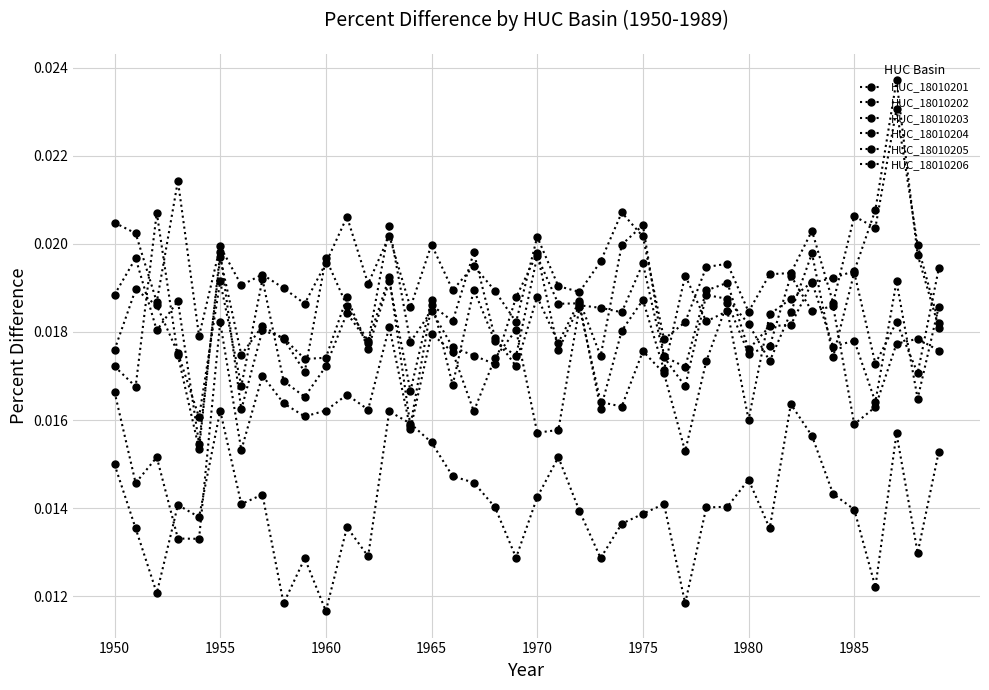

How many categories are shown in the chart?

40